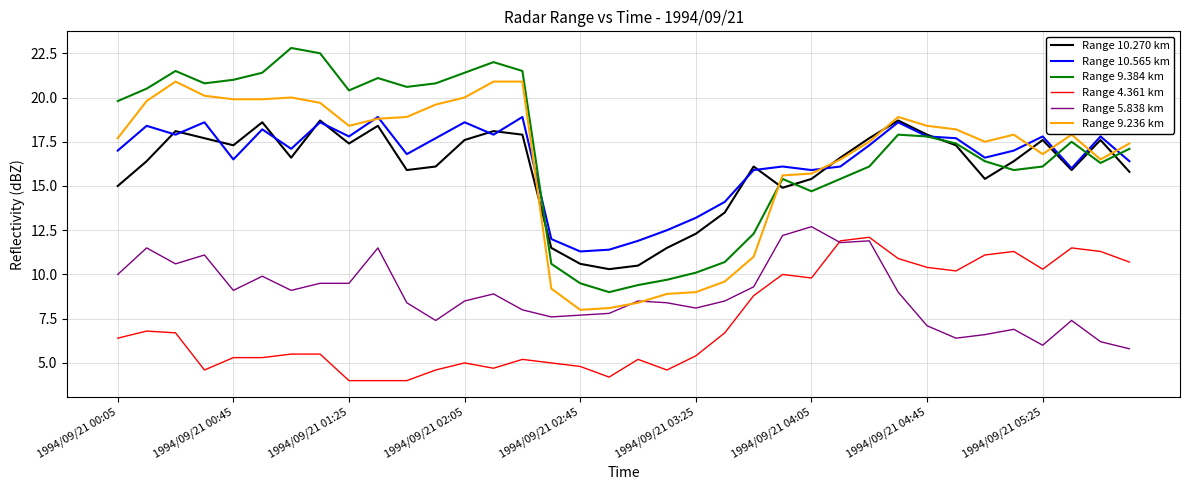

What is the minimum value for Range 4.361 km?

4.0